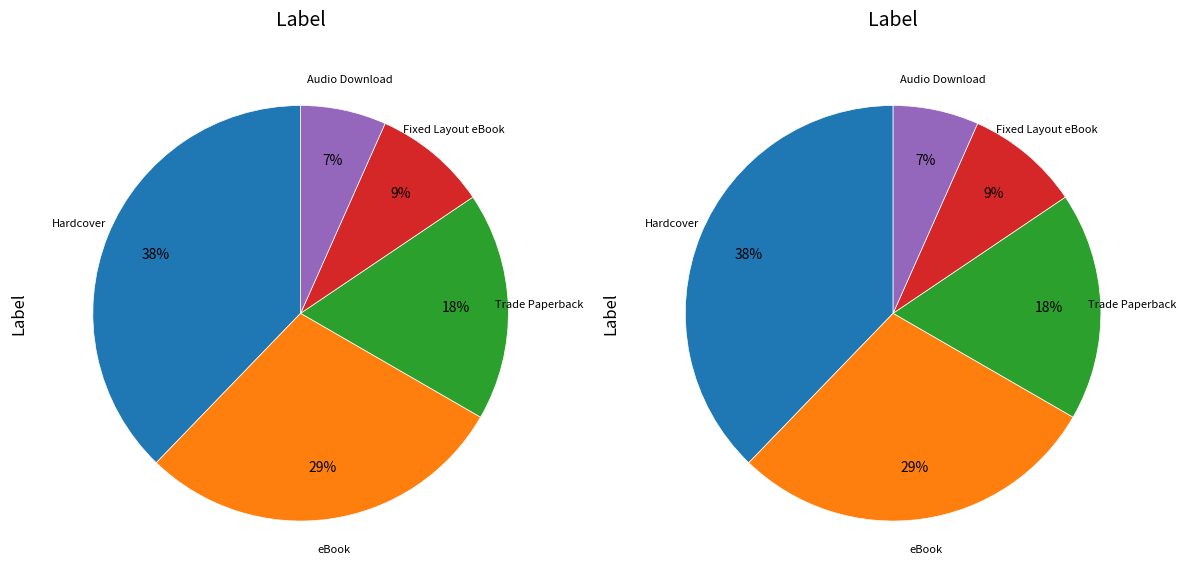

To the nearest percent, what is the difference between the Audio Download and Hardcover slice percentages?

31%